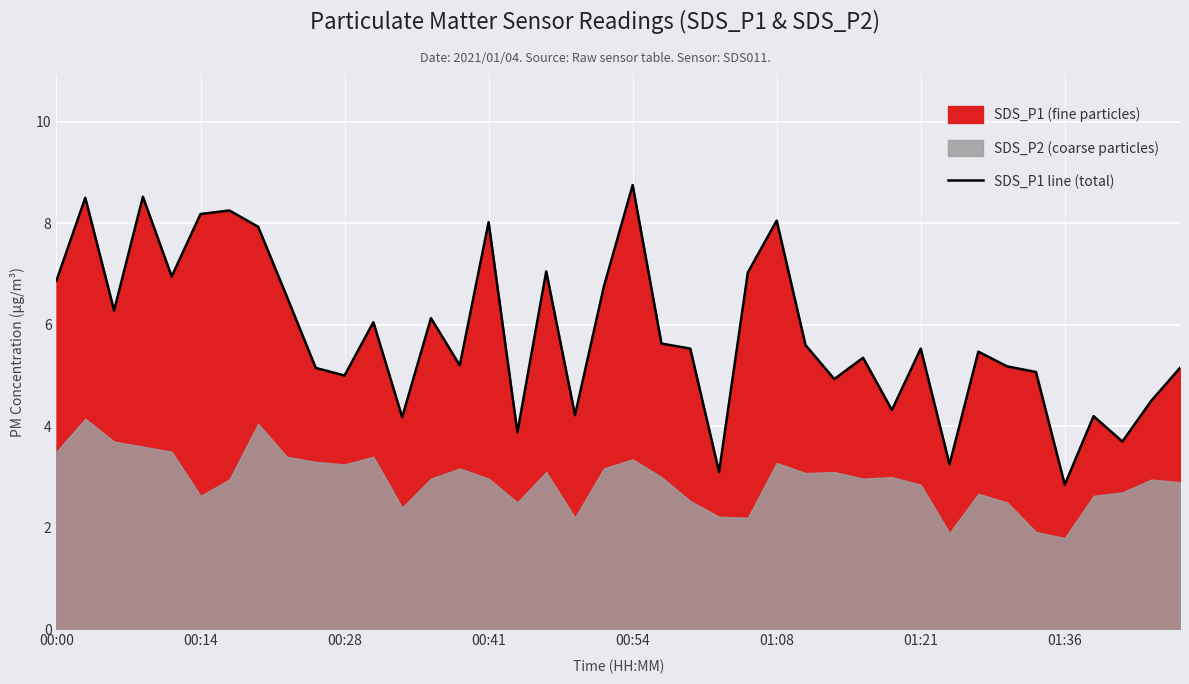

Is it true that SDS_P1 line (total) equals 1.7 at 01:36?

False